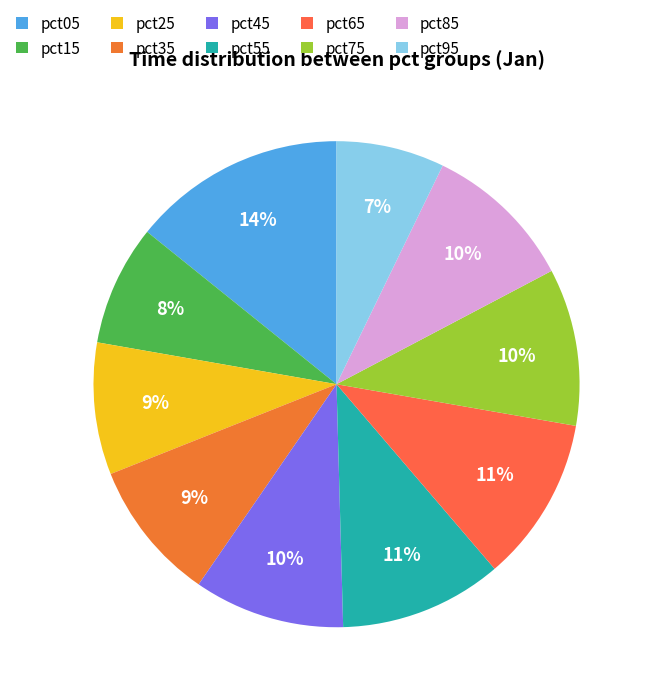

To the nearest percent, what is the average slice percentage?

10%